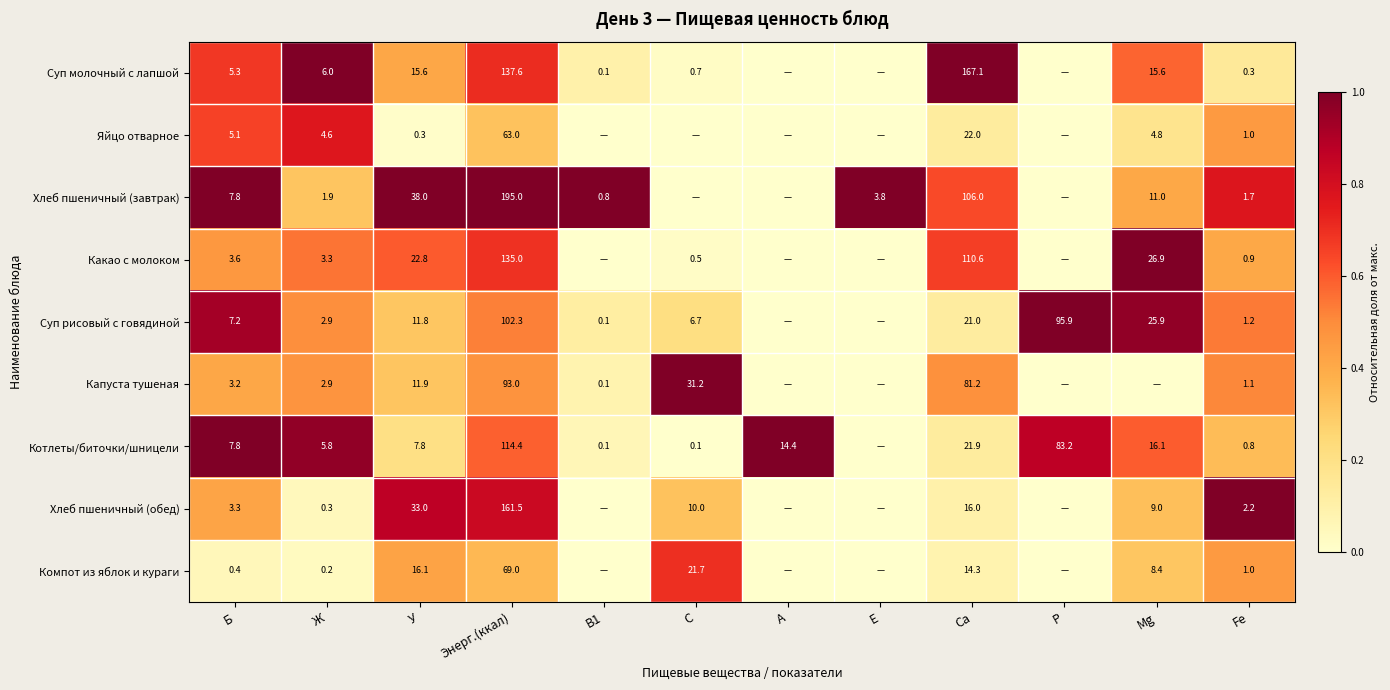

What is the sum of the Капуста тушеная values at Ca and С?

112.4